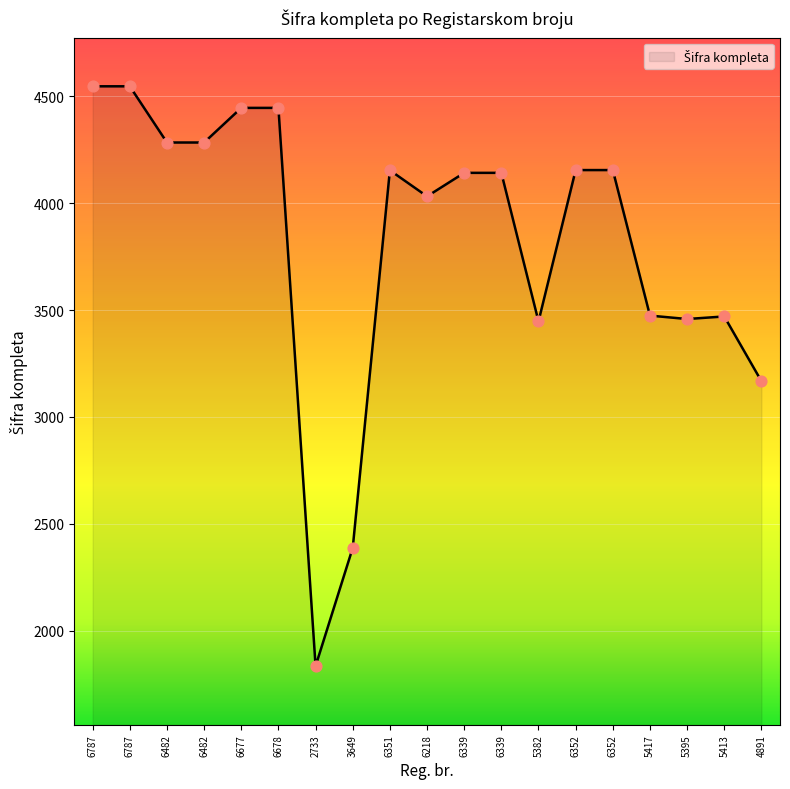

Between 6339 and 6787, which is larger?

6787